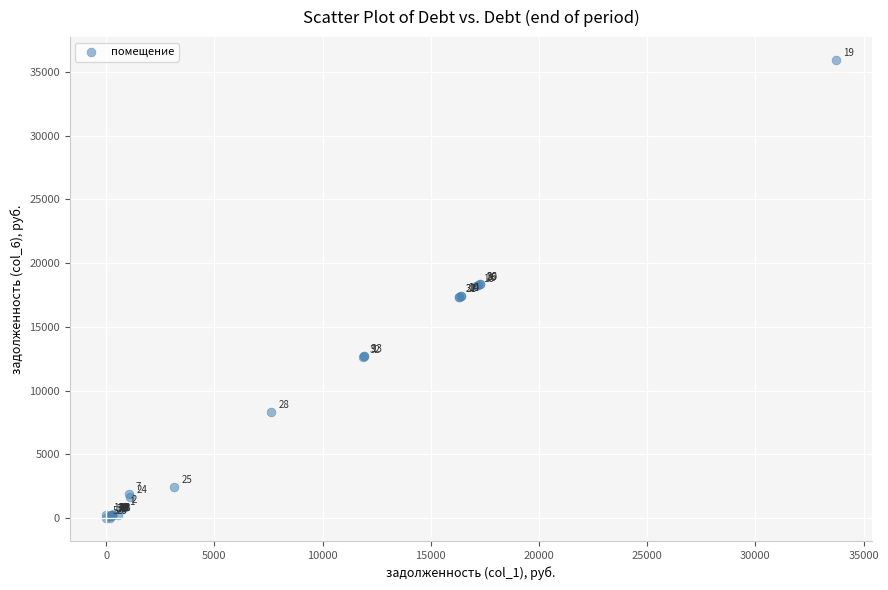

What Y value in the scatter plot is closest to 17970?

18223.6